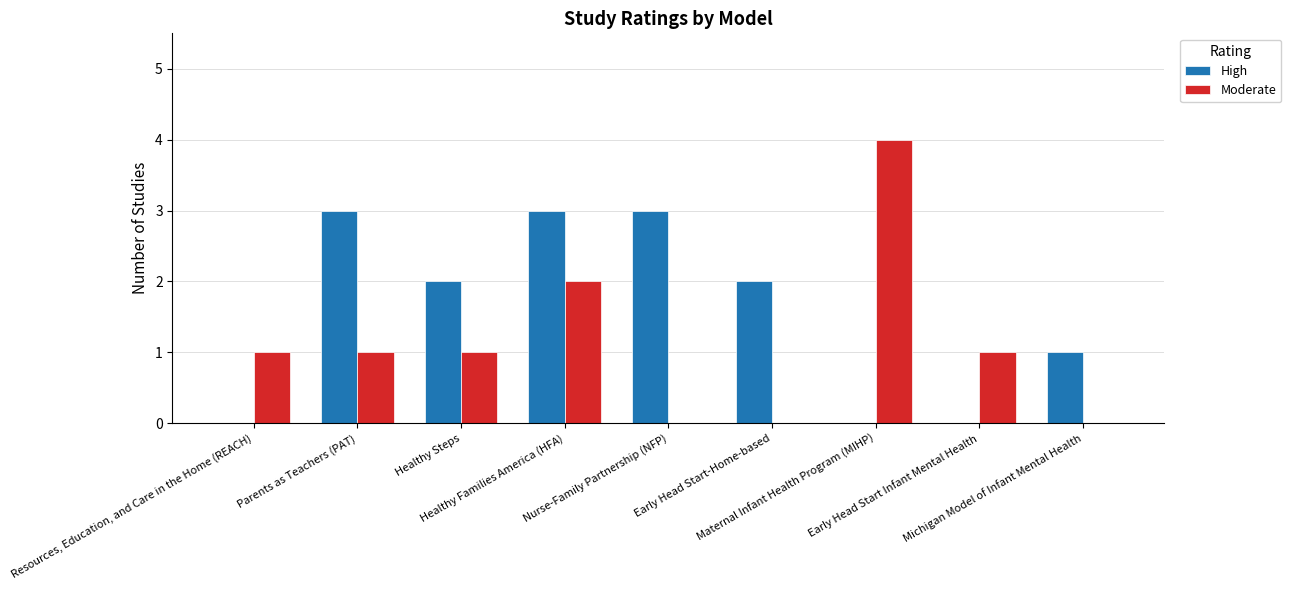

Which category has the highest value across all series?

Maternal Infant Health Program (MIHP)